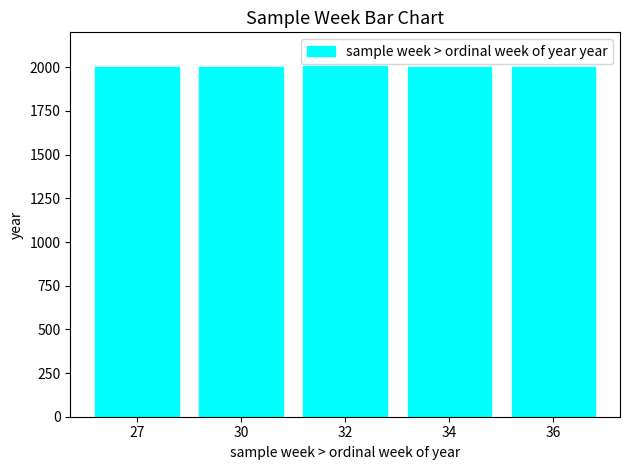

What is the average value?

2001.8